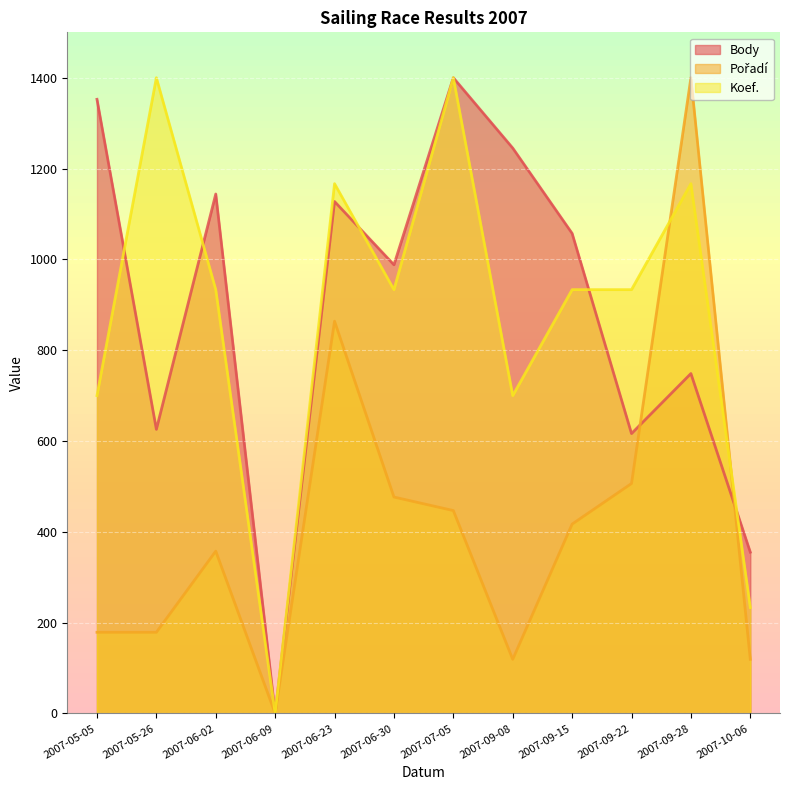

Which series changed the most between 2007-06-23 and 2007-07-05?

Pořadí